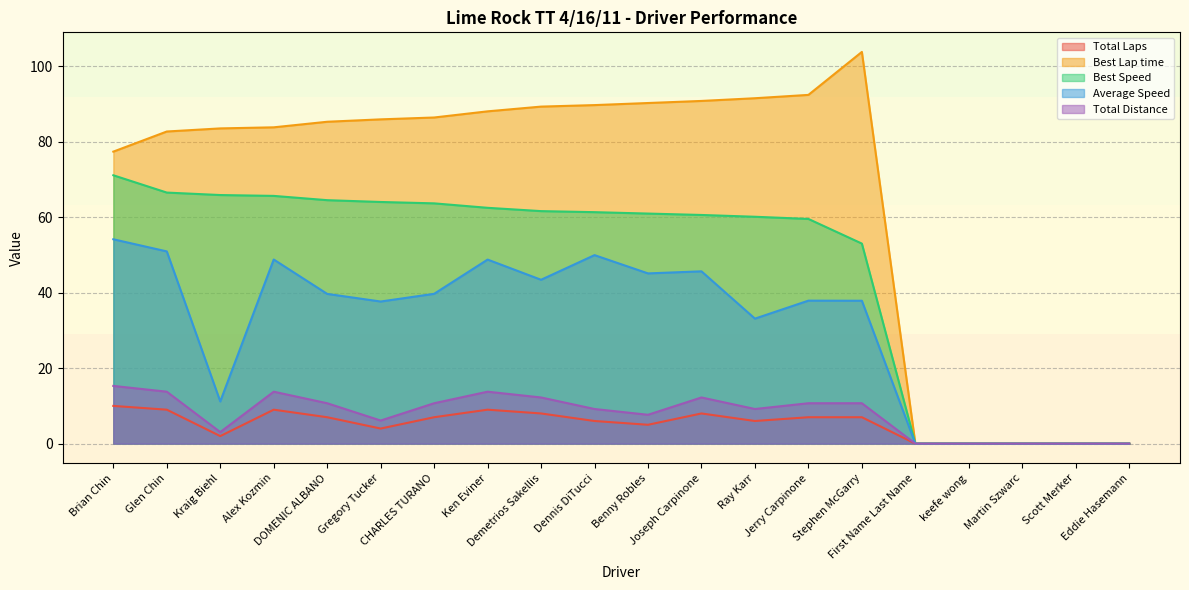

What is the maximum value shown in the chart?

103.9